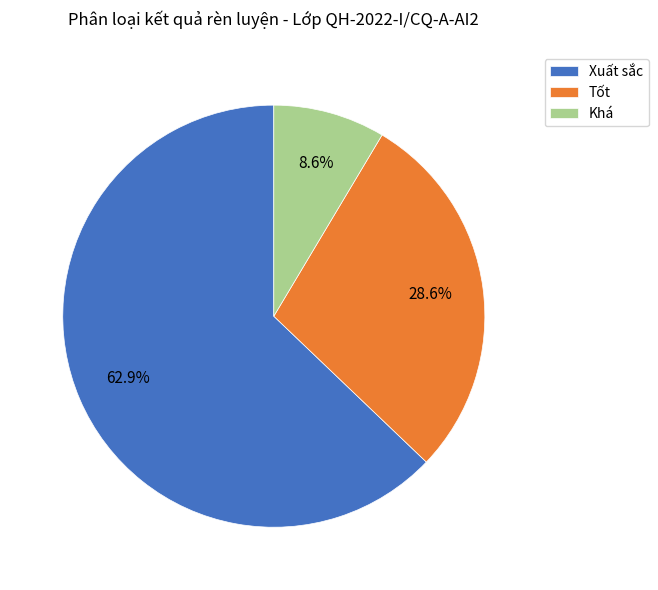

What is the ratio of the value at Khá to the value at Tốt?

0.3